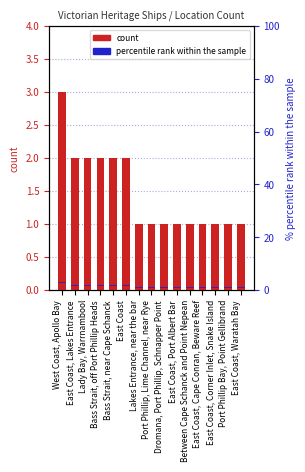

List the labels in order of count value, smallest first.

Lakes Entrance, near the bar, Port Phillip, Lime Channel, near Rye, Dromana, Port Phillip, Schnapper Point, East Coast, Port Albert Bar, Between Cape Schanck and Point Nepean, East Coast, Cape Conran, Beware Reef, East Coast, Corner Inlet, Snake Island, Port Phillip Bay, Point Gellibrand, East Coast, Waratah Bay, East Coast, Lakes Entrance, Lady Bay, Warrnambool, Bass Strait, off Port Phillip Heads, Bass Strait, near Cape Schanck, East Coast, West Coast, Apollo Bay